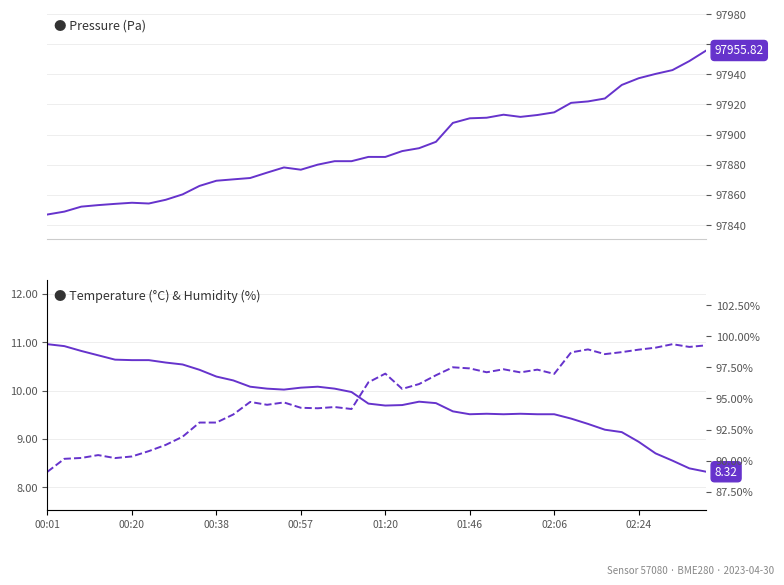

Does the chart have visible grid lines?

Yes